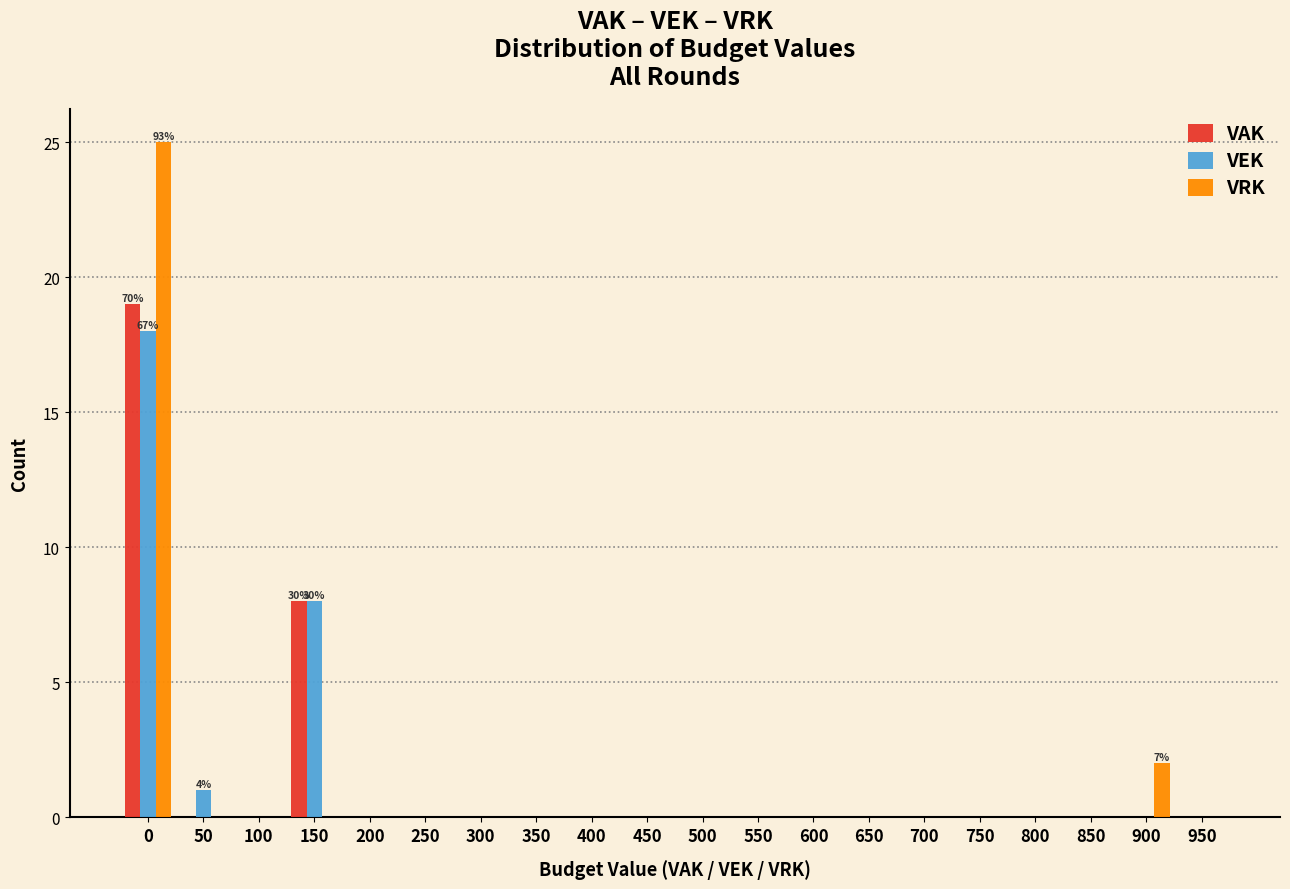

What is the greatest value displayed?

25